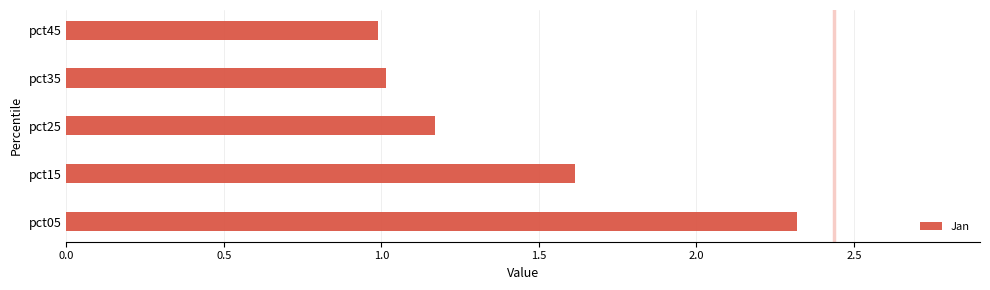

Does the chart contain any negative values?

No